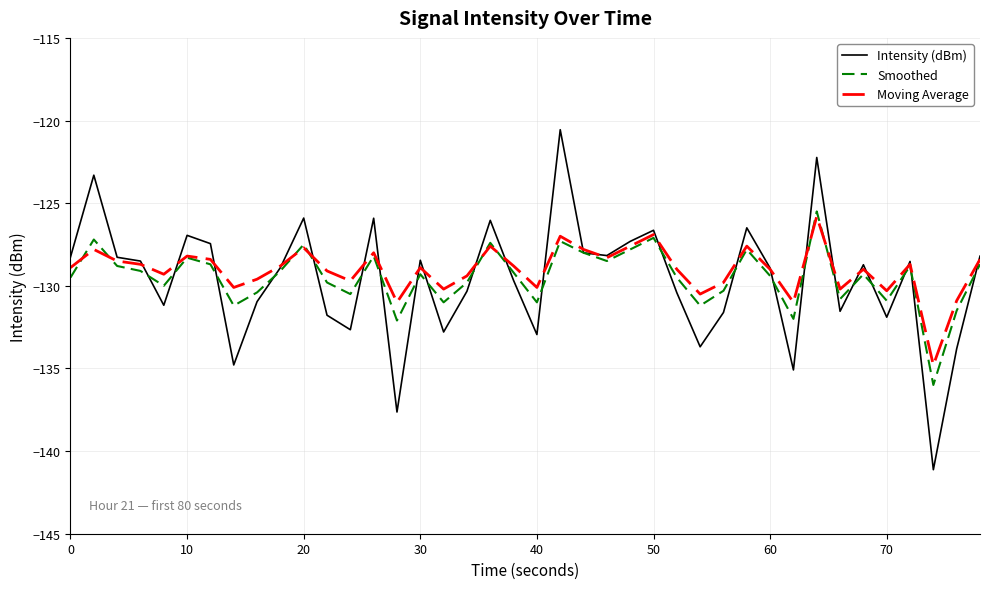

Which series has the widest spread of values?

Intensity (dBm)